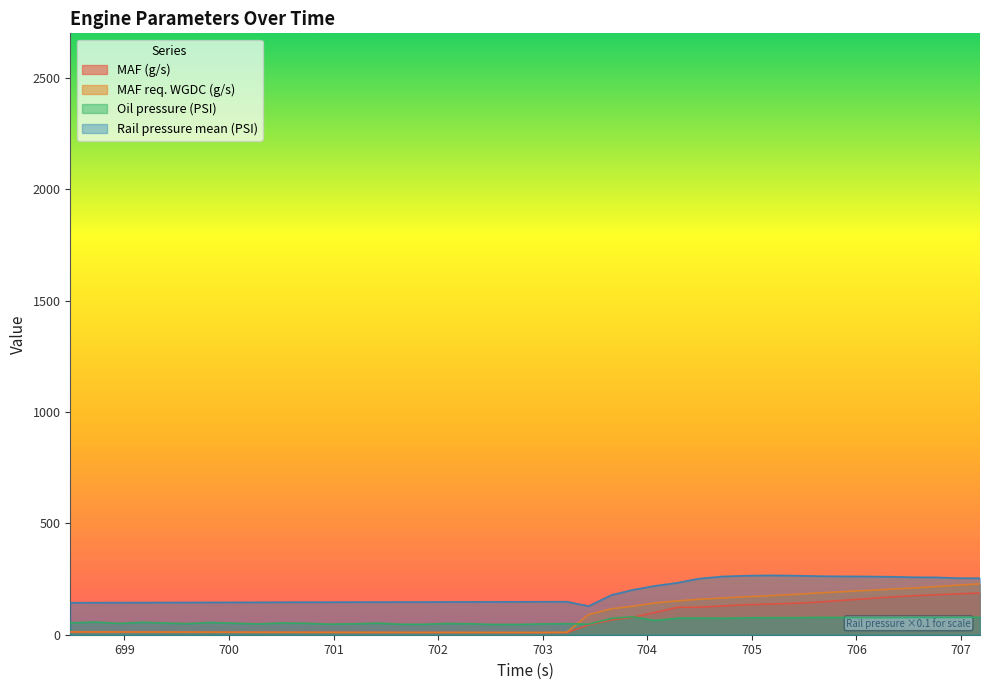

Reading left to right, extract all data points from this chart.

MAF (g/s): 12.2	12.1	11.9	11.7	11.5	11.4	11.1	11.1	10.8	10.7	10.6	10.4	10.3	10.1	10.1	10.0	10.0	9.9	9.6	9.6	9.6	9.5	44.2	66.3	78.2	99.7	123.4	123.3	129.4	135.0	137.9	141.1	146.4	154.0	161.5	169.3	174.9	179.3	183.5	187.2
MAF req. WGDC (g/s): 12.7	12.6	12.3	12.1	12.0	11.8	11.6	11.4	11.2	11.1	10.9	10.8	10.6	10.6	10.5	10.4	10.3	10.2	10.2	10.1	10.0	11.2	90.4	116.5	127.7	142.3	152.2	159.0	165.0	170.9	175.3	181.5	187.3	193.0	198.6	204.4	209.6	216.1	222.6	228.2
Oil pressure (PSI): 53.5	57.1	50.9	56.1	52.5	49.8	55.1	51.8	48.6	52.7	51.6	47.6	49.2	52.0	47.1	46.7	50.4	49.3	46.1	45.9	48.7	49.7	47.1	73.4	80.6	64.2	74.5	74.5	74.1	76.0	76.6	76.5	77.8	77.4	76.7	76.8	77.5	77.3	77.9	78.4
Rail pressure mean (PSI): 143.6	143.9	144.2	144.4	144.7	144.8	145.1	145.2	145.6	145.8	146.0	146.1	146.4	146.6	146.8	146.9	147.2	147.3	147.4	147.8	147.9	148.2	128.5	178.1	201.2	219.3	233.3	251.7	261.7	265.1	266.6	265.2	263.1	262.1	261.6	260.2	258.3	257.6	254.0	253.6